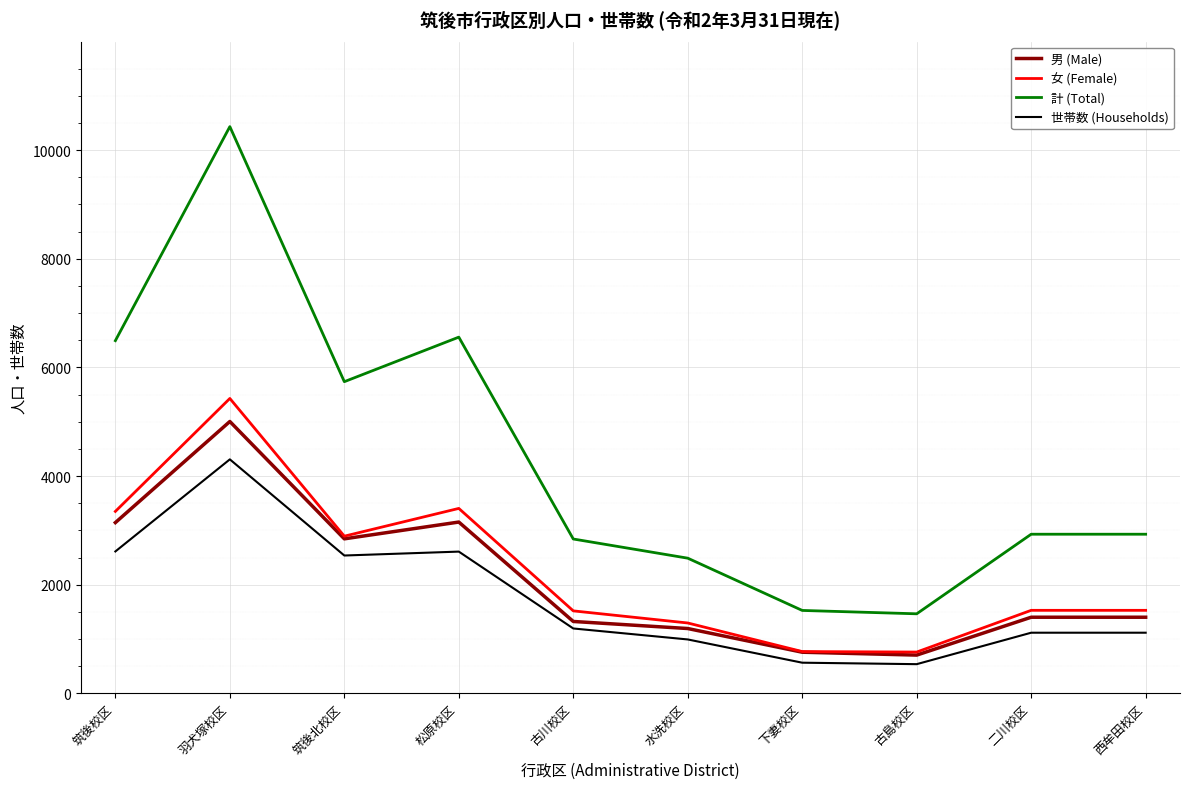

At which category is the sum across all series the highest?

羽犬塚校区